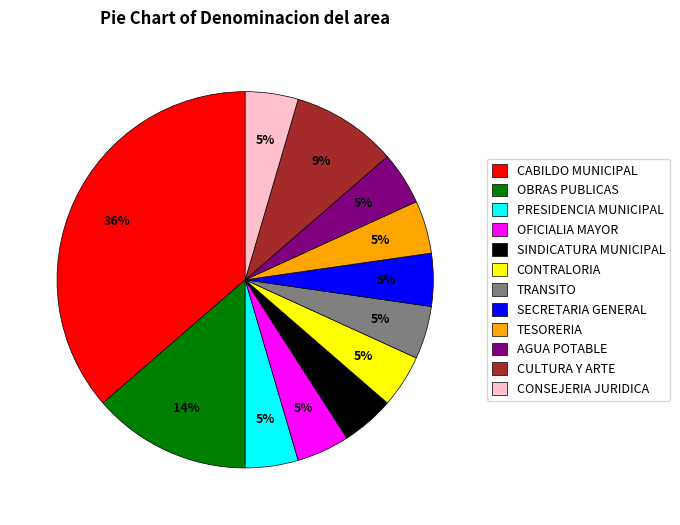

Is there any slice that represents more than half of the pie?

No